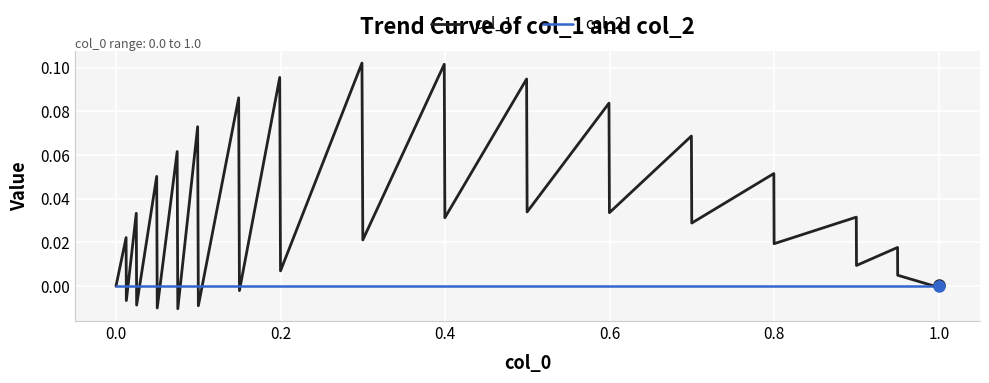

List the series in order of their overall mean, lowest first.

col_2, col_1